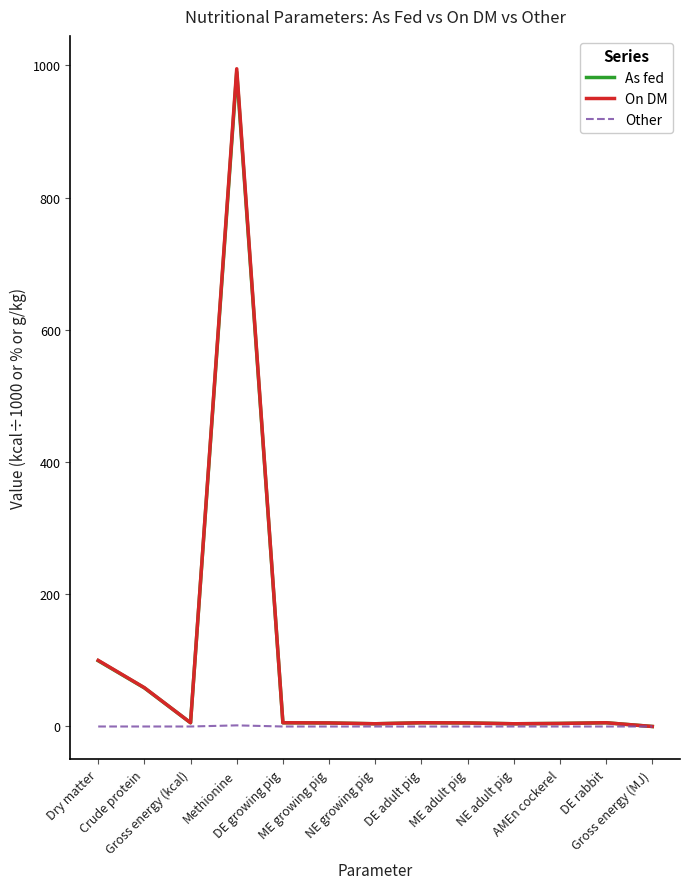

True or false: On DM and As fed cross at least once.

False